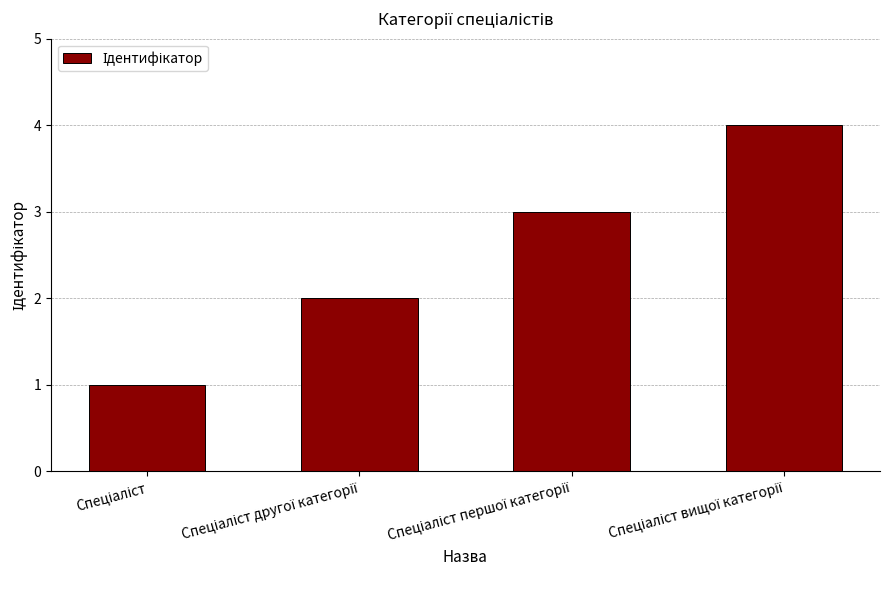

How many categories are shown in the chart?

4